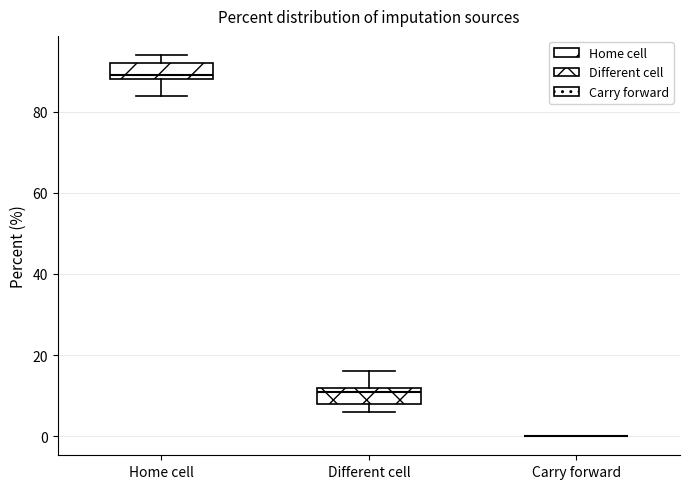

Reading left to right, transcribe this box plot: for each box, give where its median line is, the range the box spans, and where its two whiskers end, as read against the y-axis. The values are not printed on the chart, so give them approximately, as read against the axis.

Home cell: median 90, box 88 to 92, whiskers 84 to 94
Different cell: median 12 (just below the box's upper edge), box 8 to 12, whiskers 6 to 16
Carry forward: box collapsed to a line at 0, whiskers 0 to 0